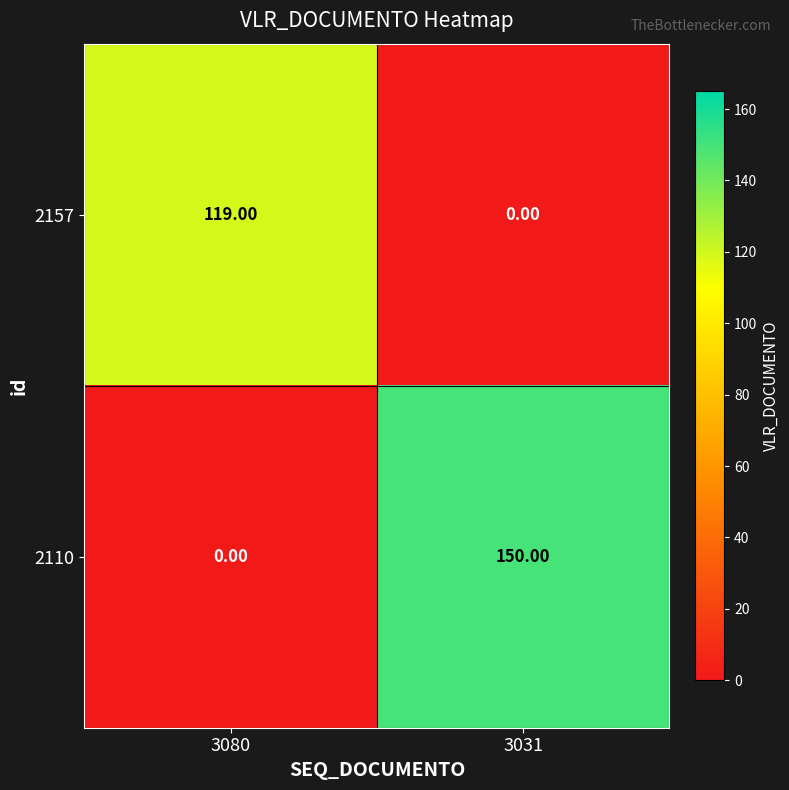

What is the difference between the 2157 values at 3031 and 3080?

119